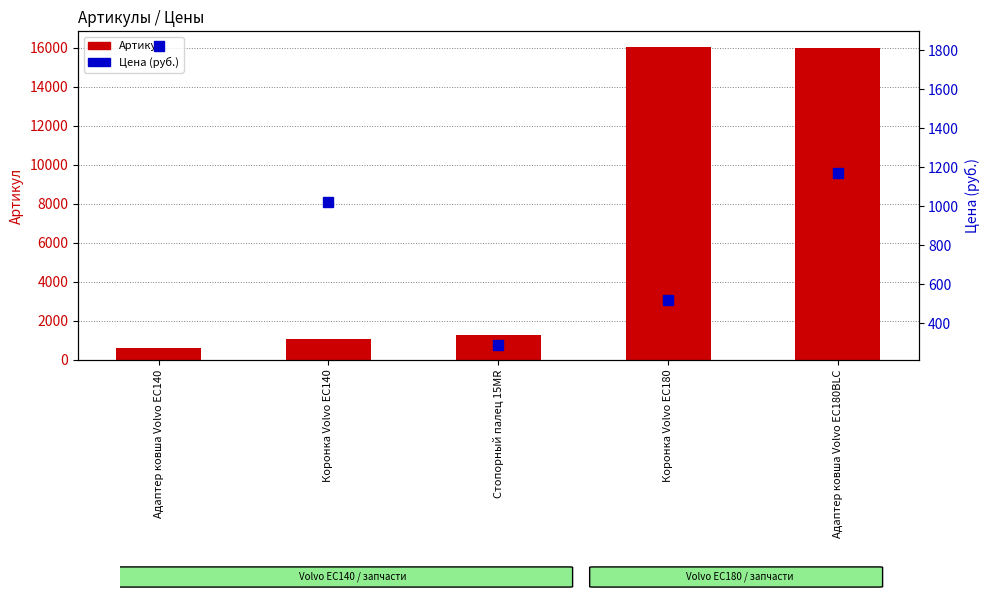

Which series has the widest spread of values?

Артикул